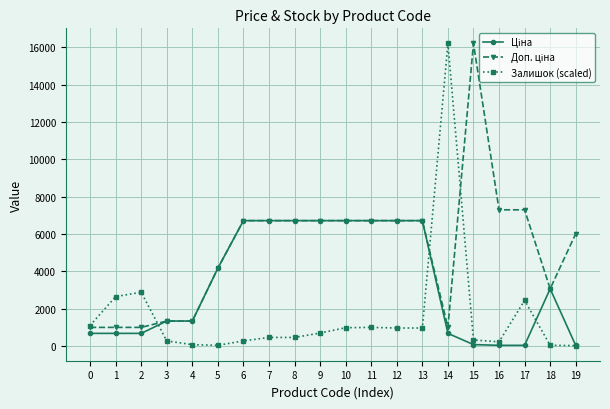

What is the value of the Залишок (scaled) point at the 11th from the left?

975.7